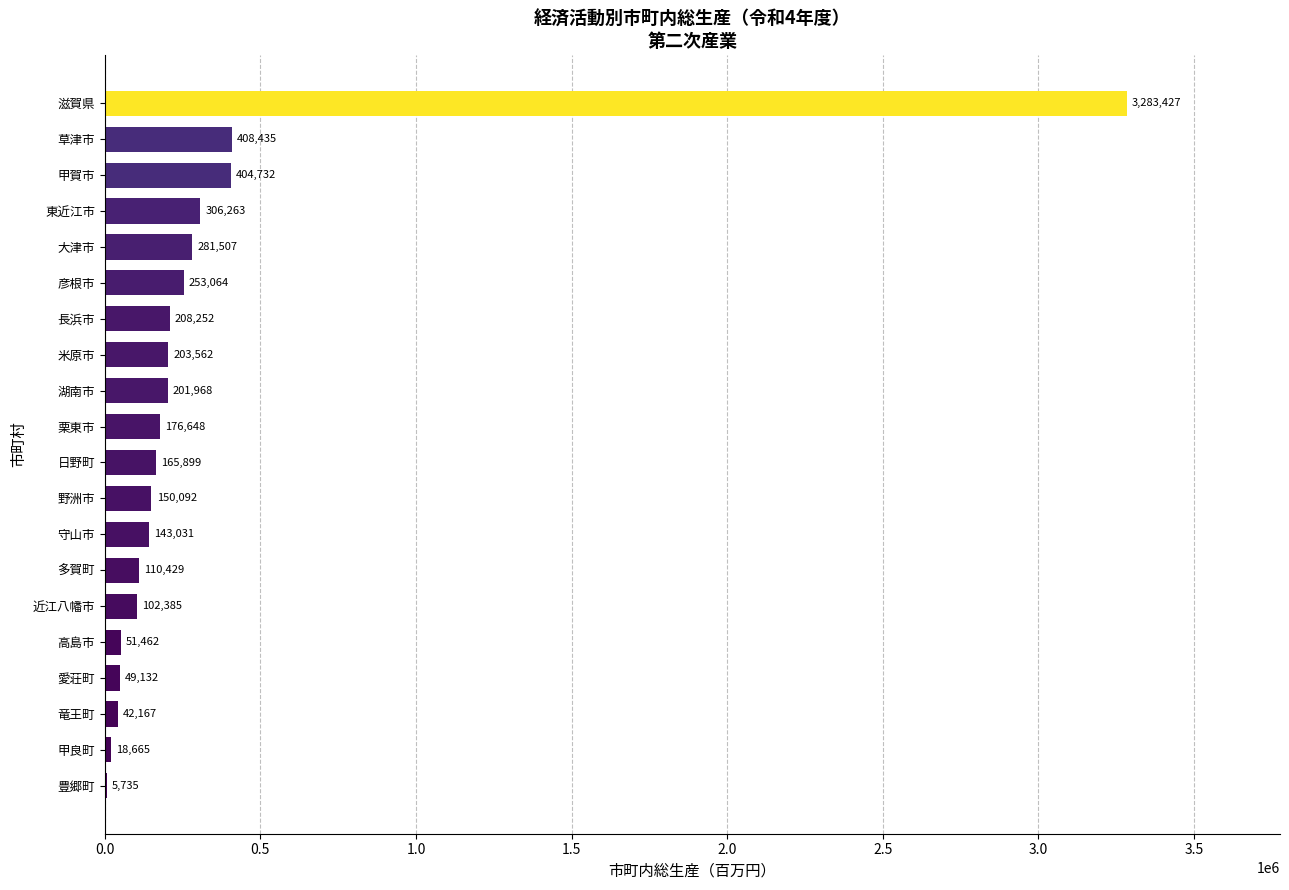

Where is the data nearest to the value 1644581?

草津市